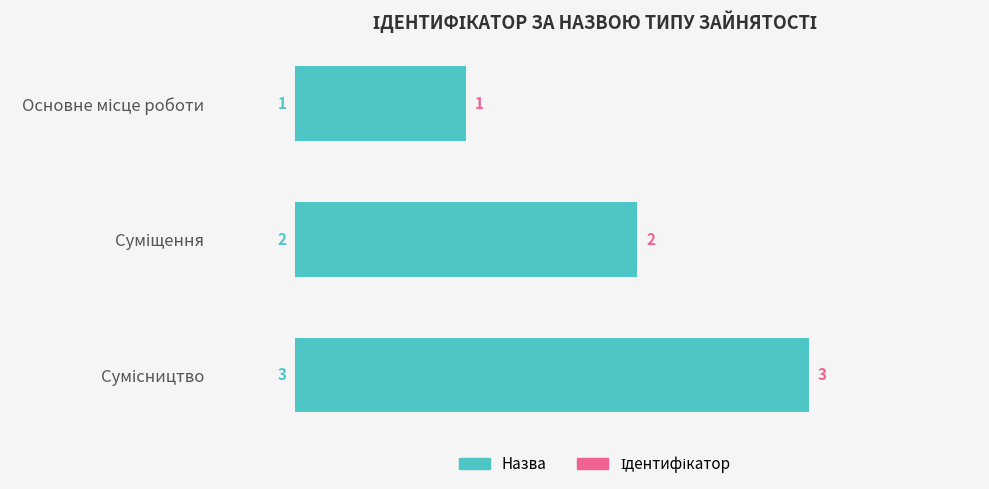

What is the value of the 1st bar from the top?

1